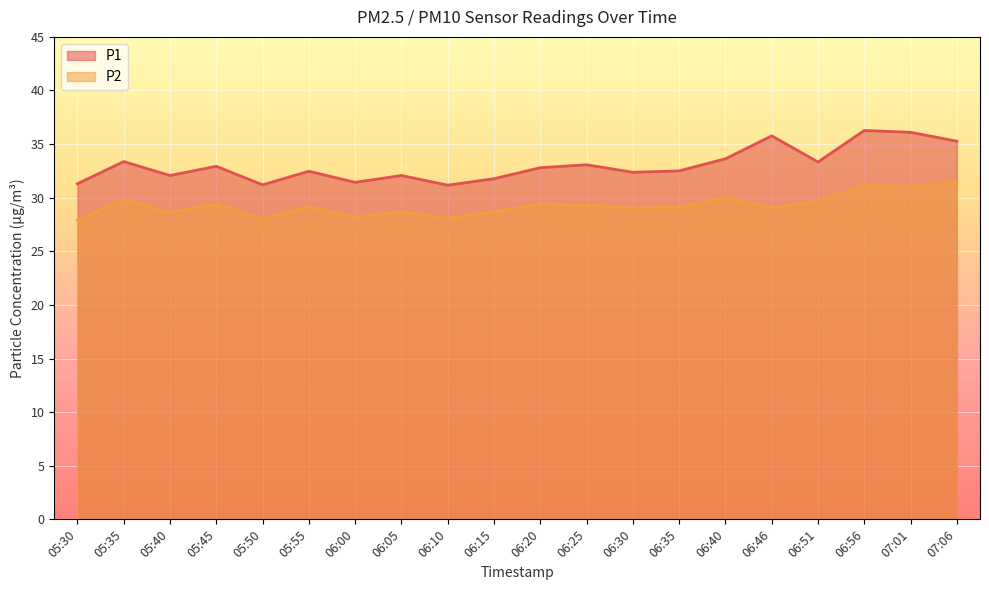

What position from the right is 05:35?

19